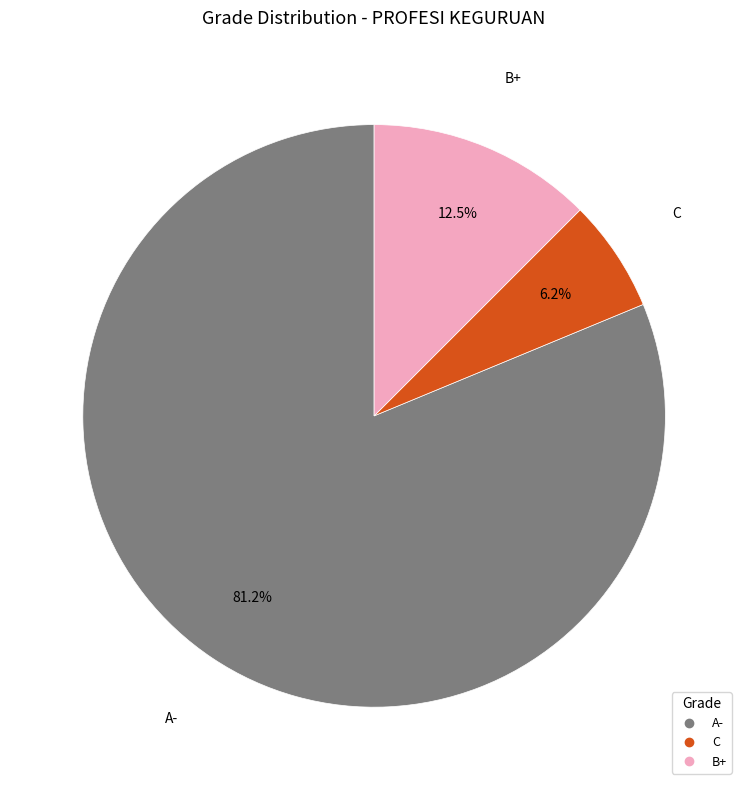

Is there any slice that represents more than half of the pie?

Yes